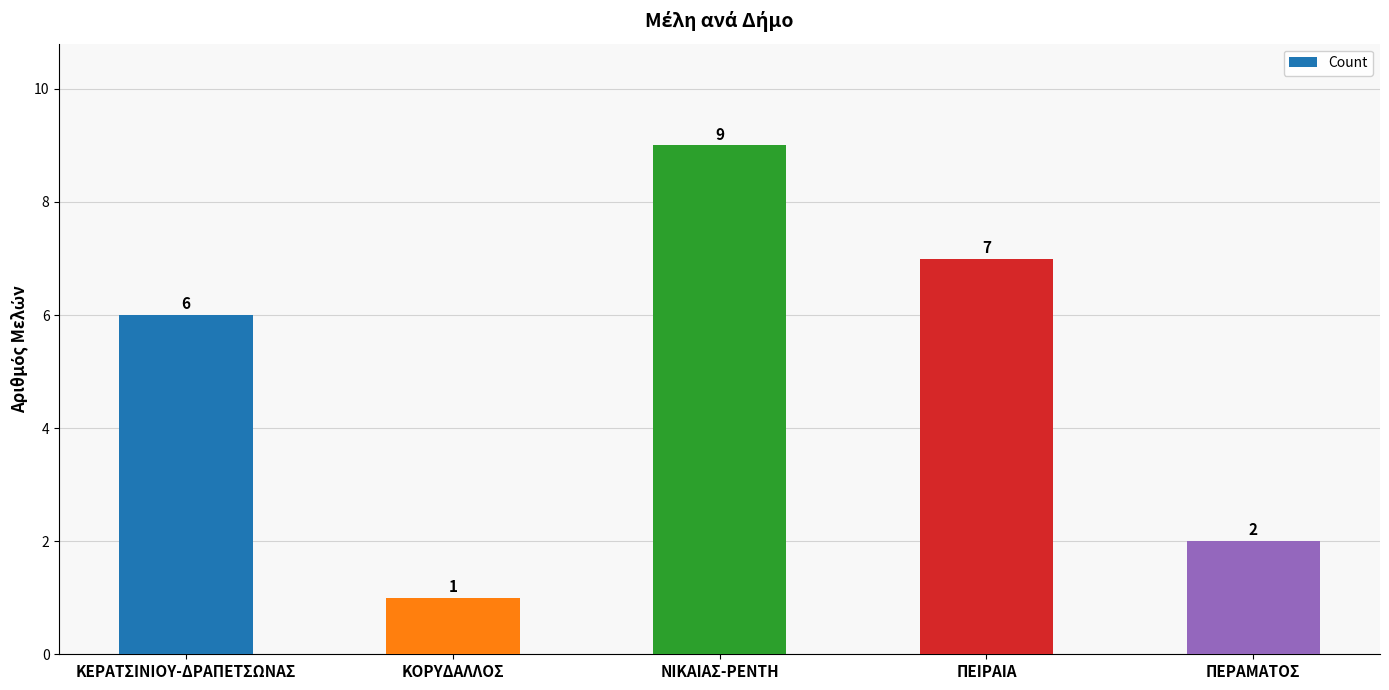

Reading left to right, transcribe all the data shown in this chart.

6	1	9	7	2